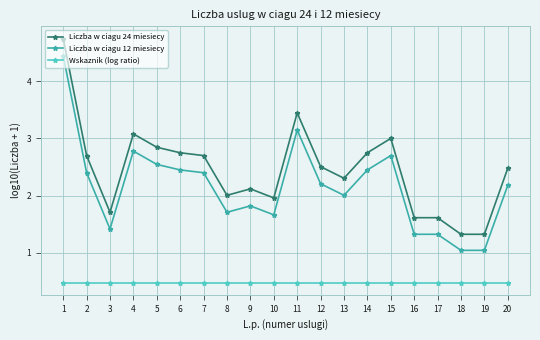

Is it true that Wskaznik (log ratio) equals 0.5 at 12?

True